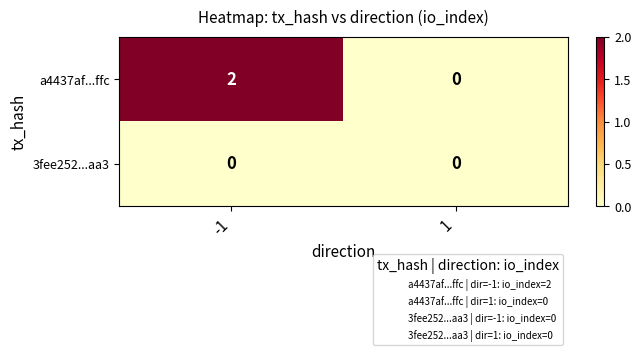

What is the maximum value shown in the chart?

2